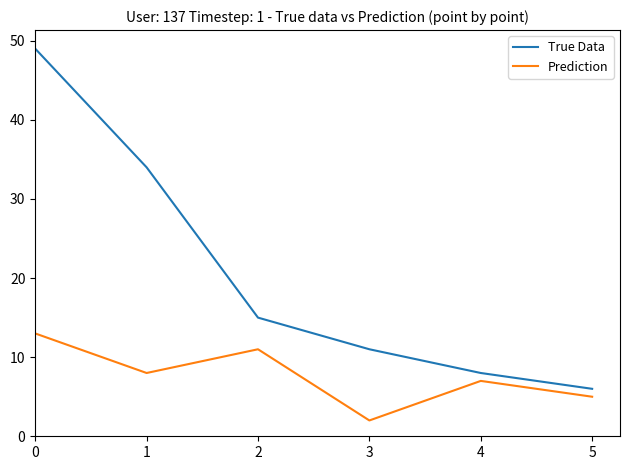

Reading left to right, list all the values displayed in this chart.

True Data: 49	34	15	11	8	6
Prediction: 13	8	11	2	7	5